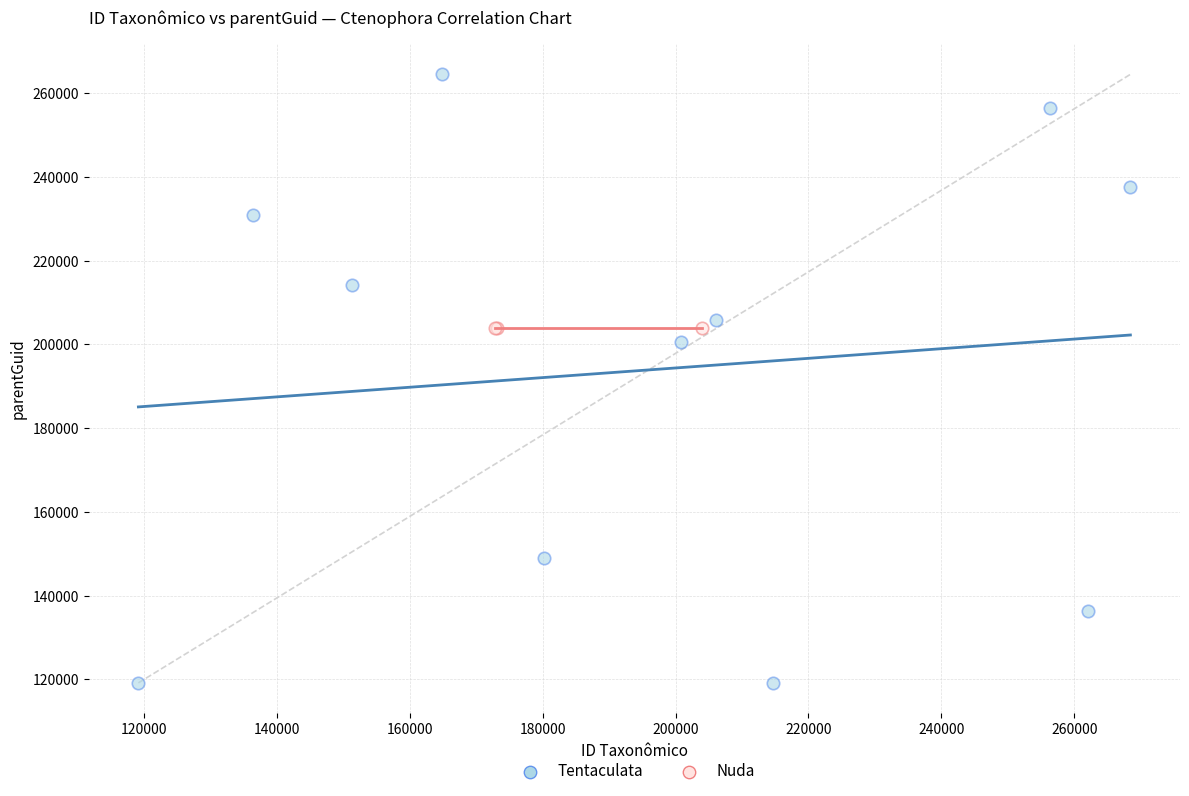

Which series reaches the minimum Y coordinate?

Tentaculata